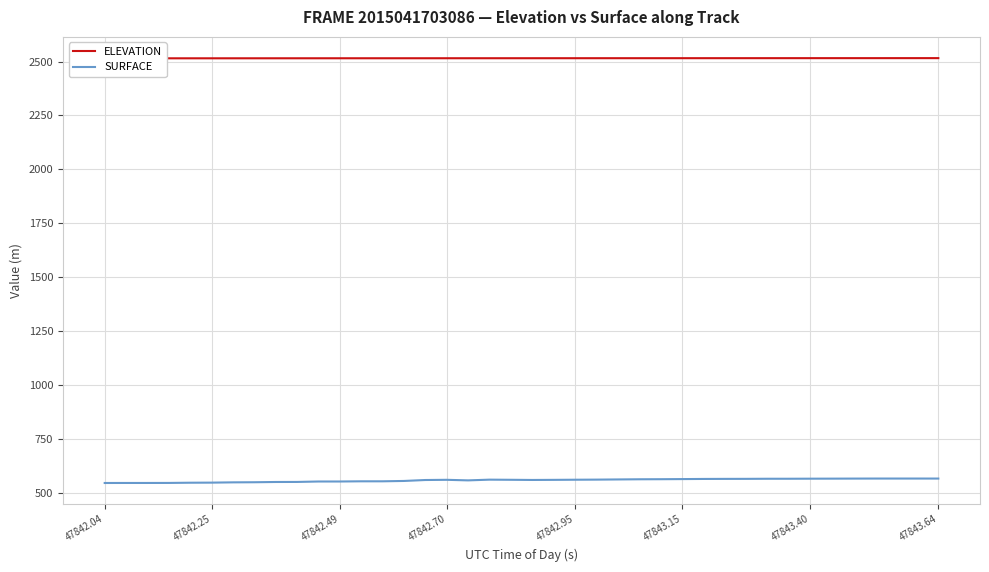

What is the label of the 5th point from the left?

47842.95